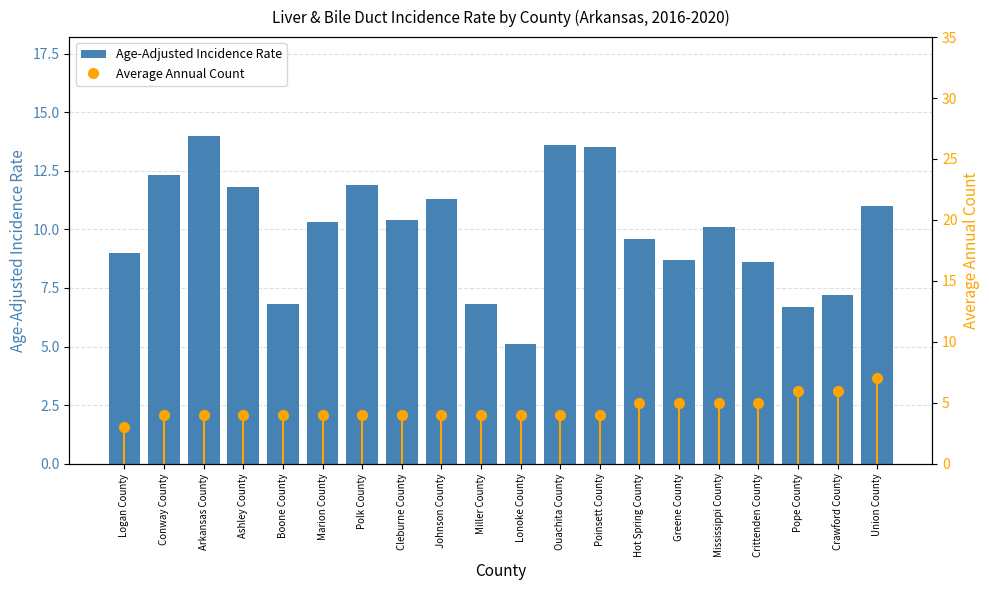

What is the sum of the Average Annual Count values at Cleburne County and Johnson County?

8.0